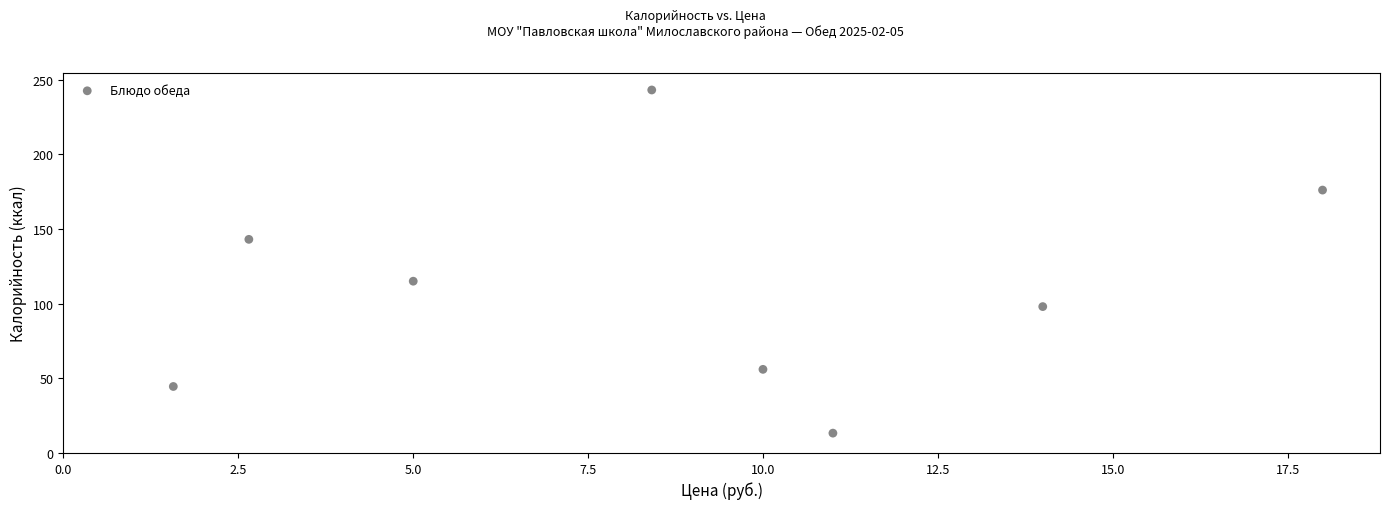

What is the range of X values (max minus min)?

16.4